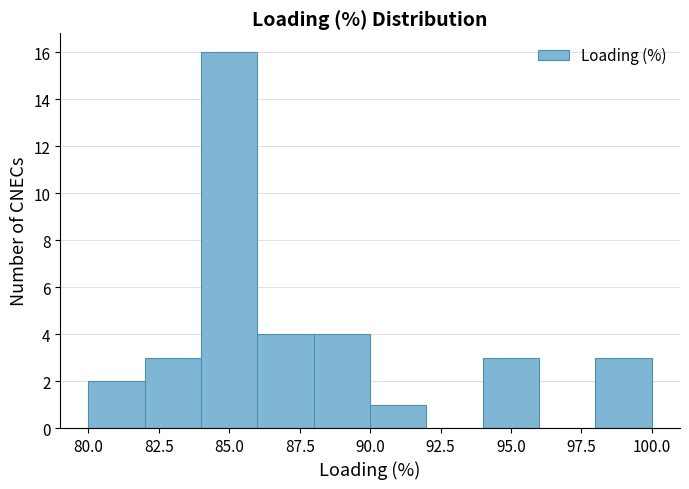

Over which range of the x-axis is the bar tallest?

84 to 86